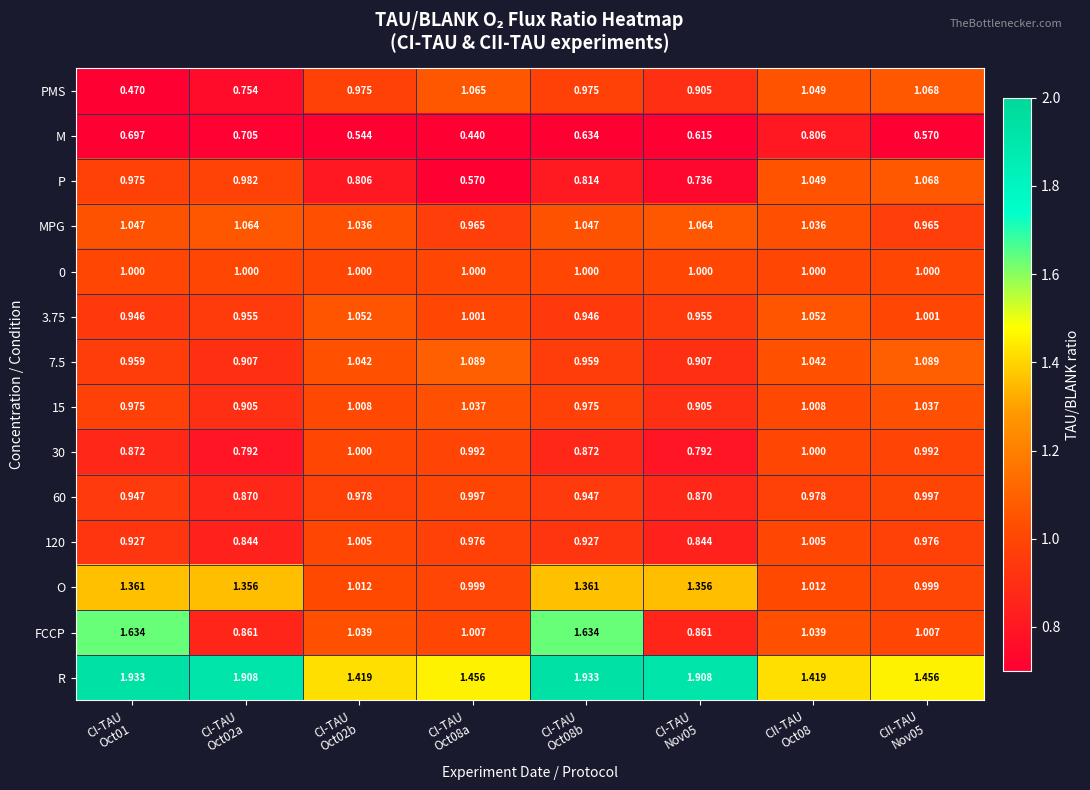

Which series has the widest spread of values?

FCCP